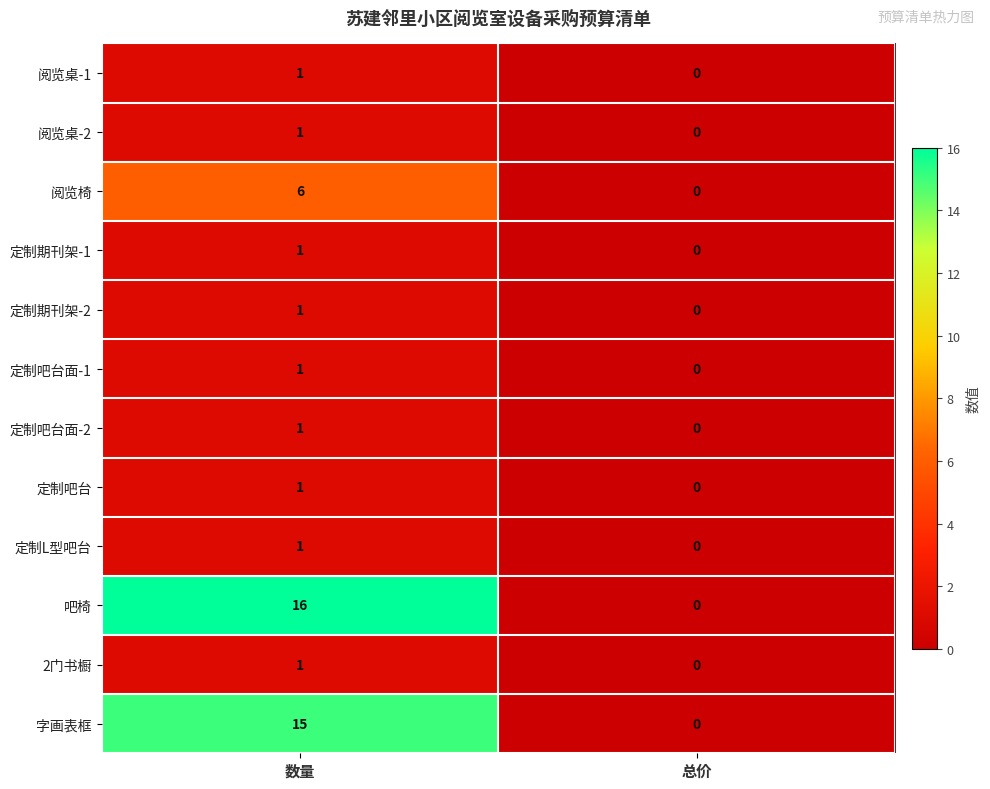

What is the difference between the 阅览椅 values at 总价 and 数量?

6